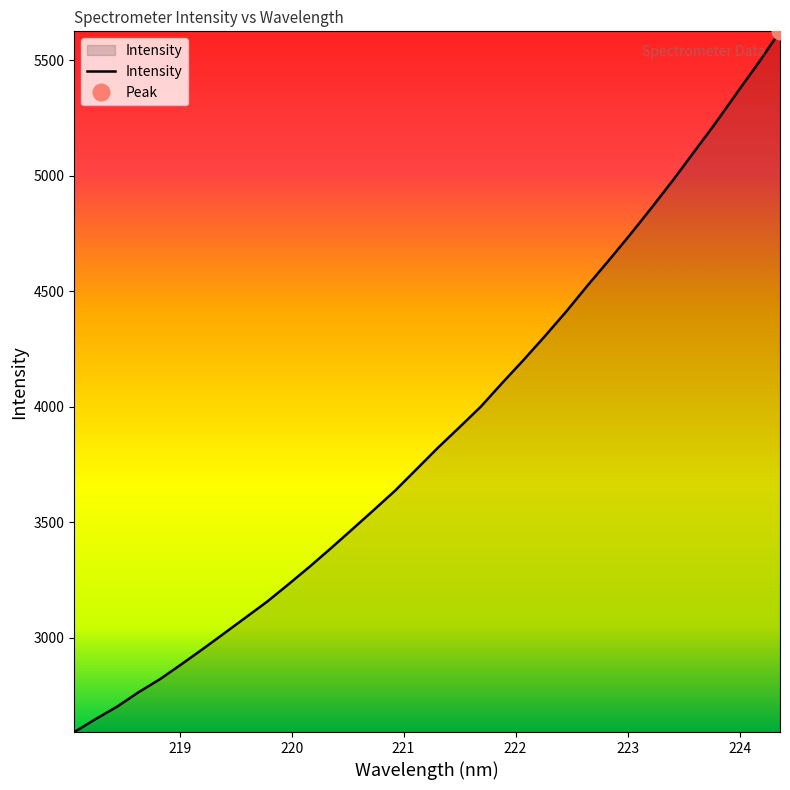

What is the maximum value for Intensity?

5625.4